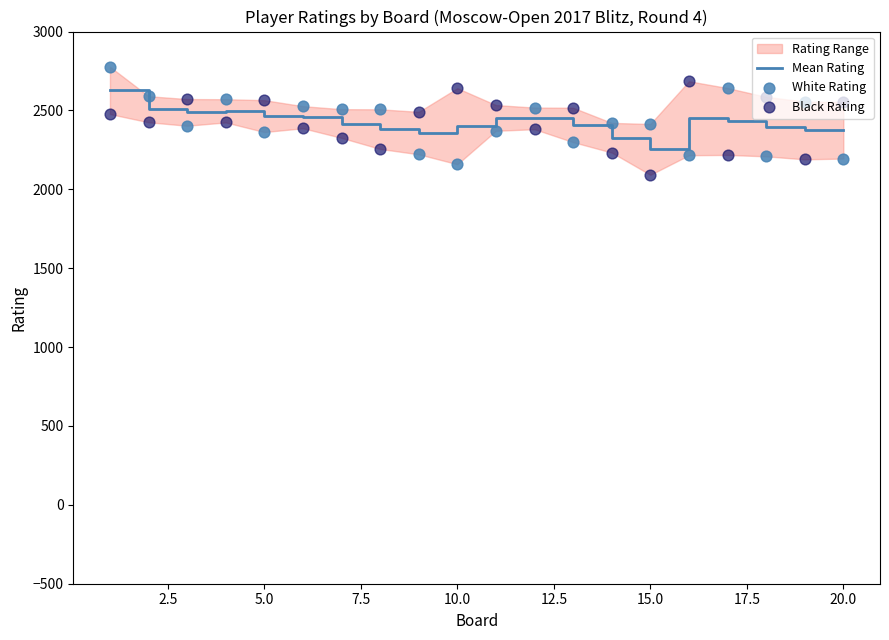

At how many categories does at least one series exceed 2617?

4